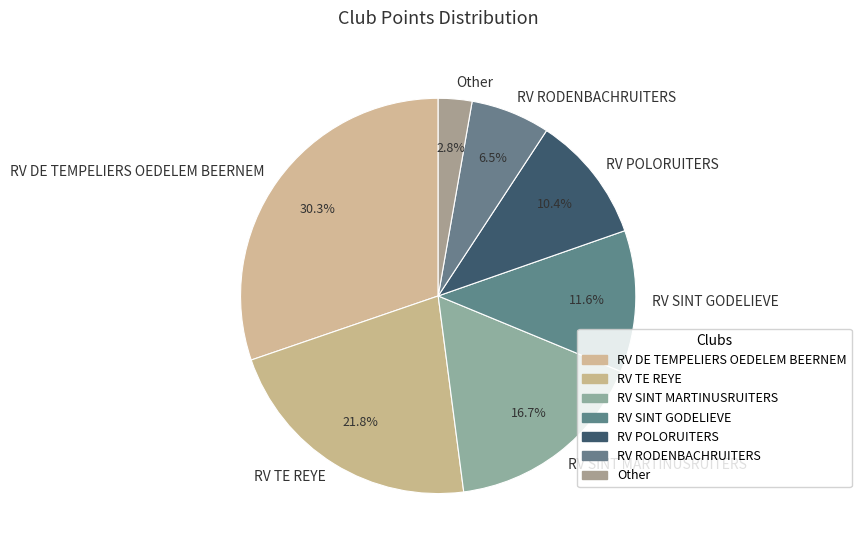

Count the number of slices in the pie.

7